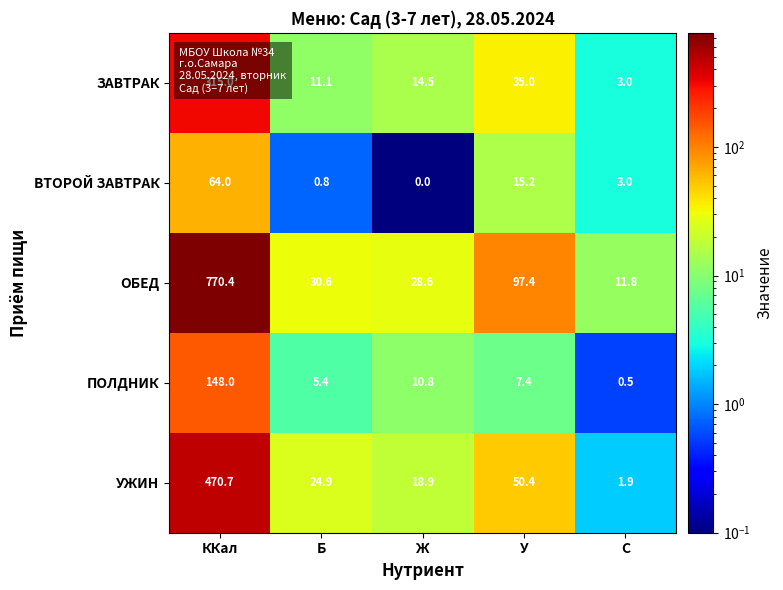

The ОБЕД series shows 11.8 at C. True or false?

True